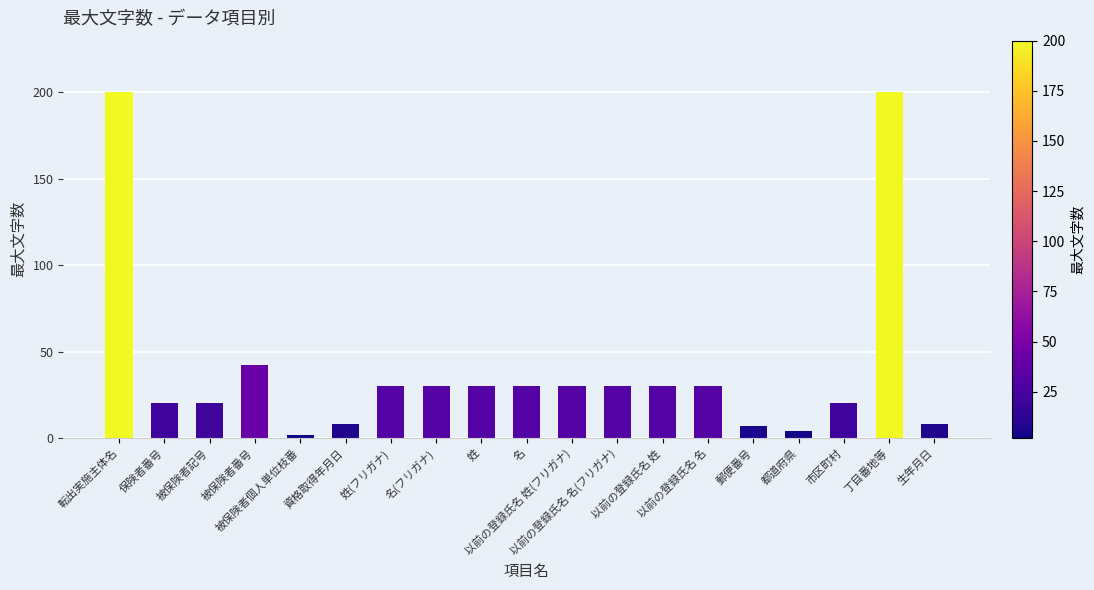

The chart shows a value of 46 at 以前の登録氏名 名(フリガナ). True or false?

False